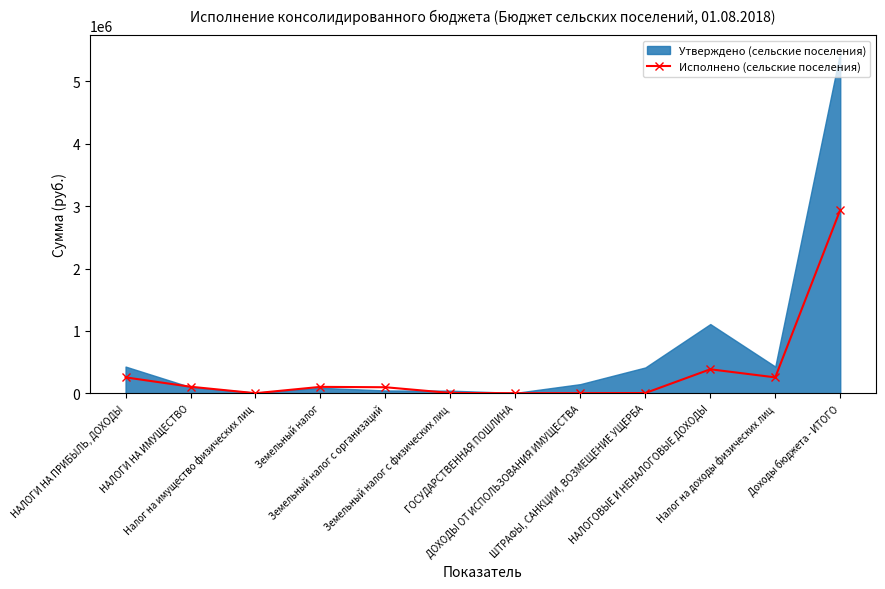

What is the sum of all values?

4163888.2